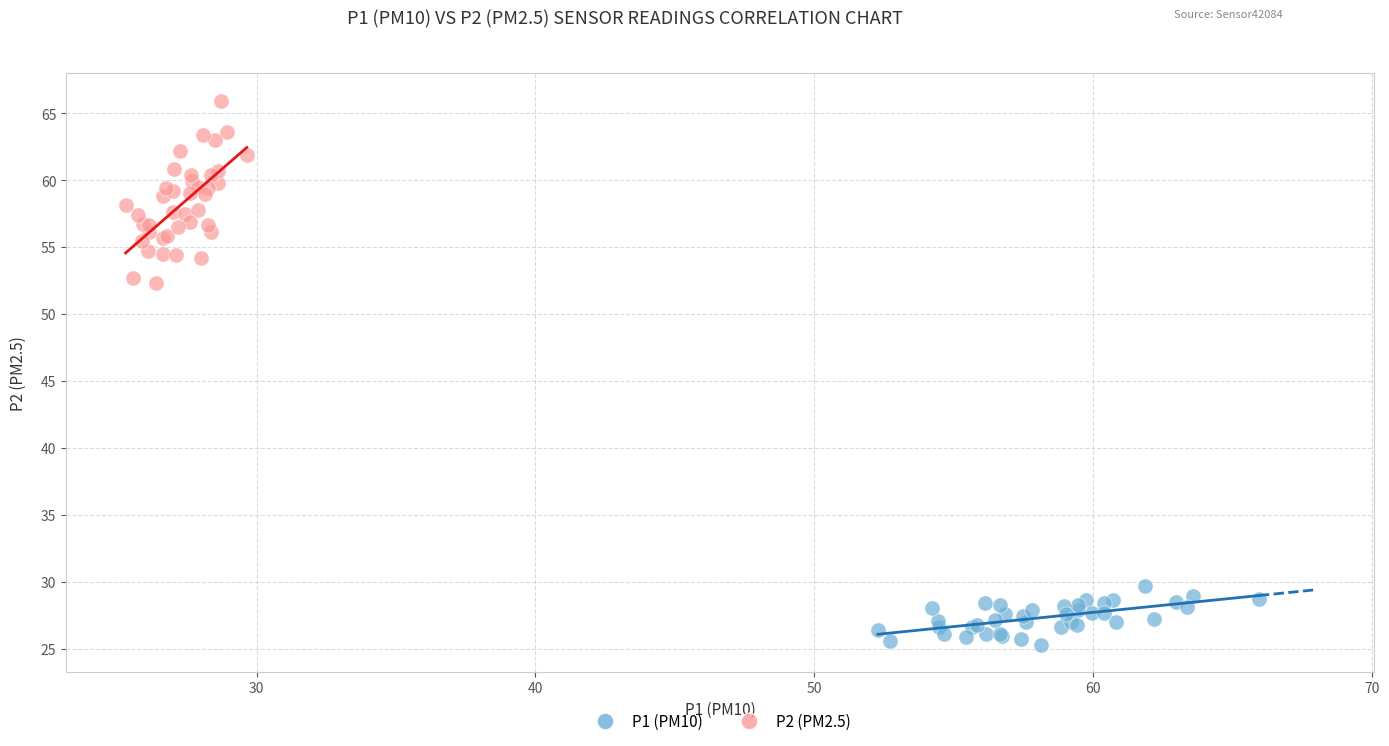

Which series contains the lowest Y value?

P1 (PM10)